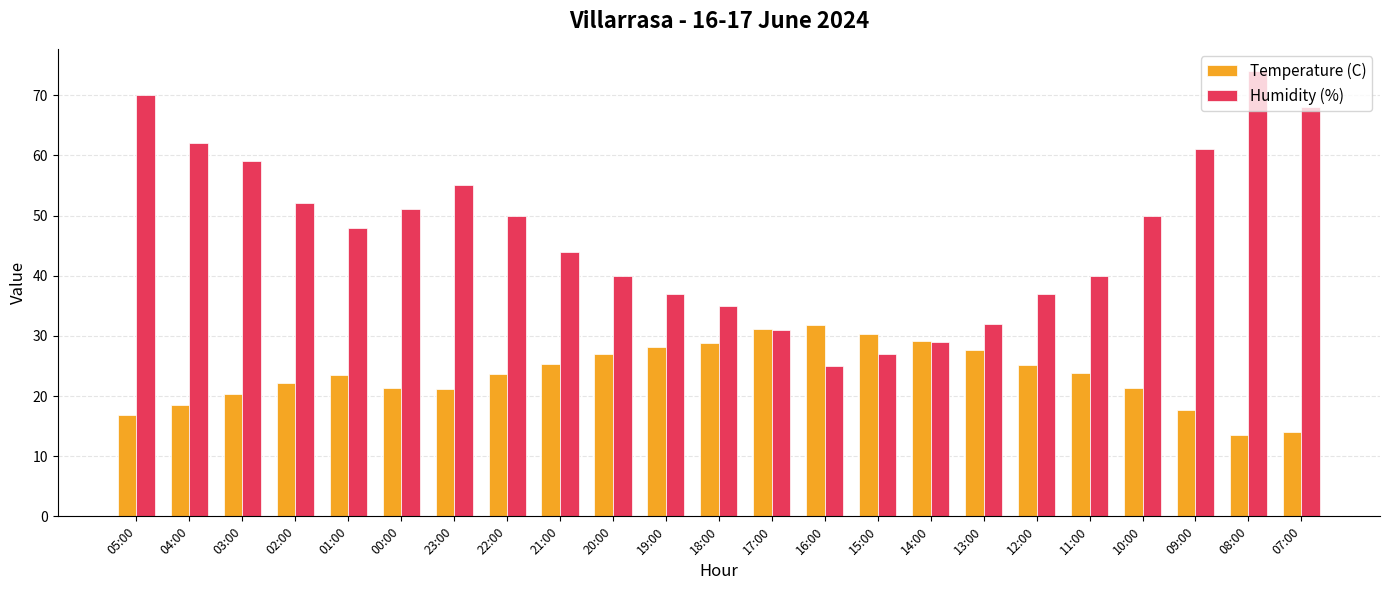

Which category has the lowest value in the Humidity (%) series?

16:00